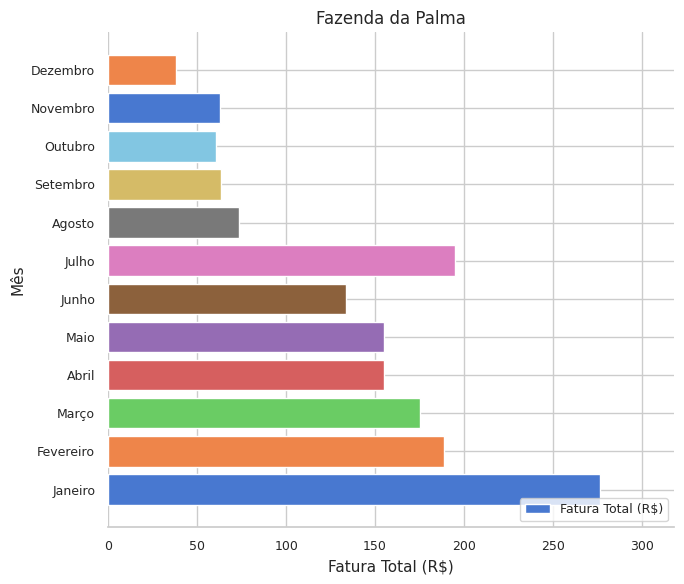

What is the sum of all values?

1578.1